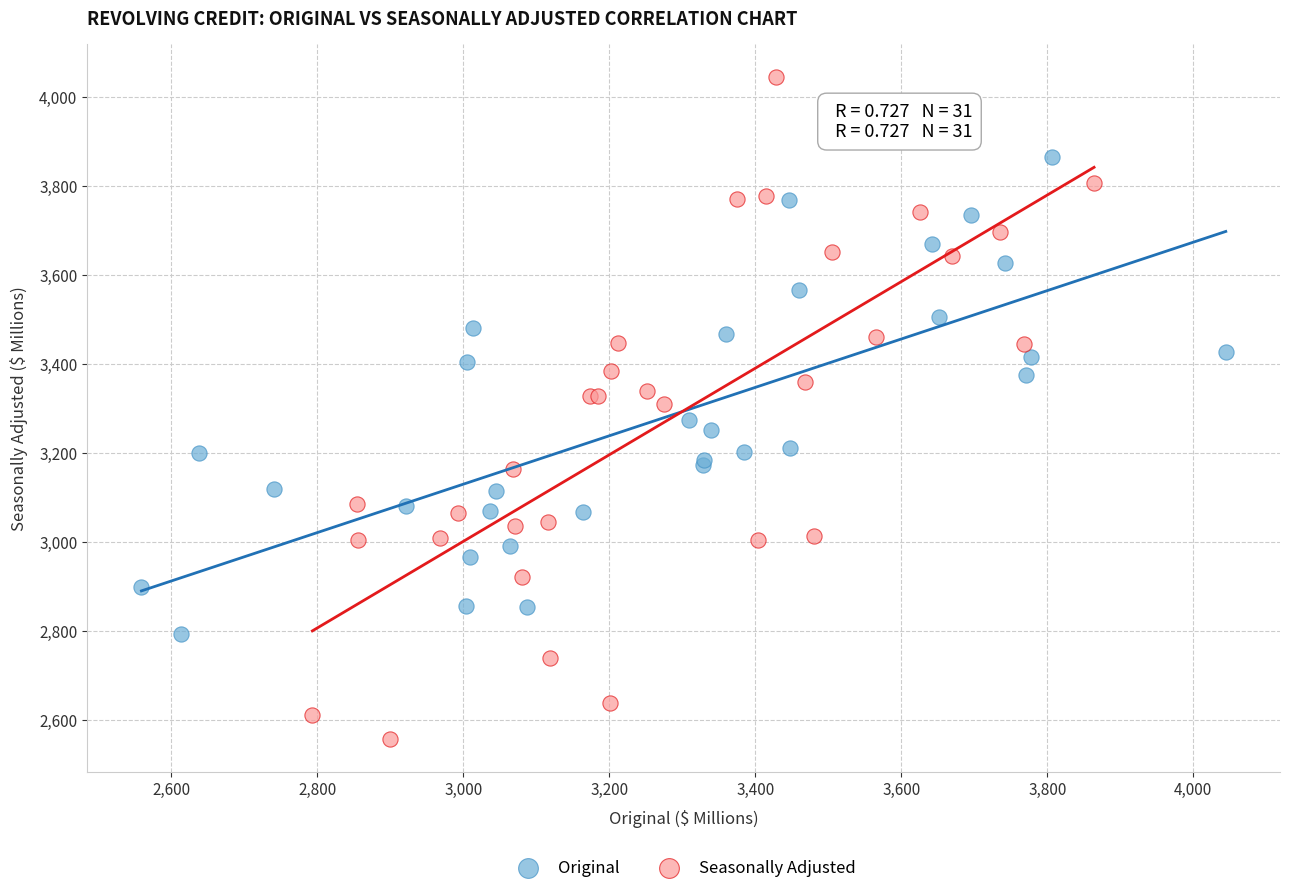

Which series contains the highest Y value?

Seasonally Adjusted